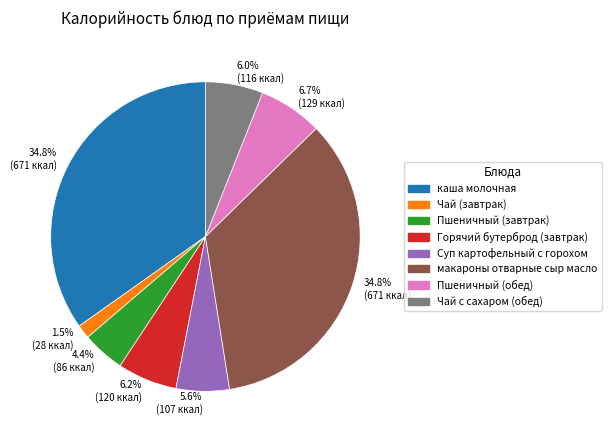

Is there any slice that represents more than half of the pie?

No